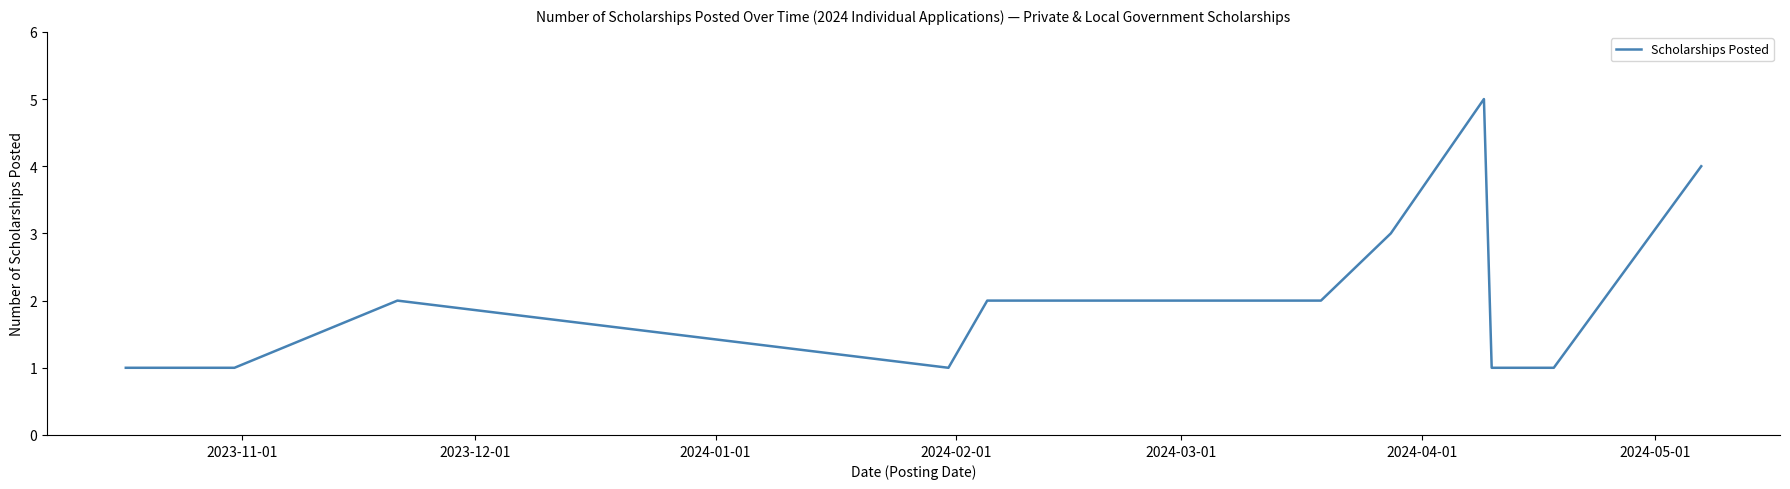

What is the maximum value shown in the chart?

5